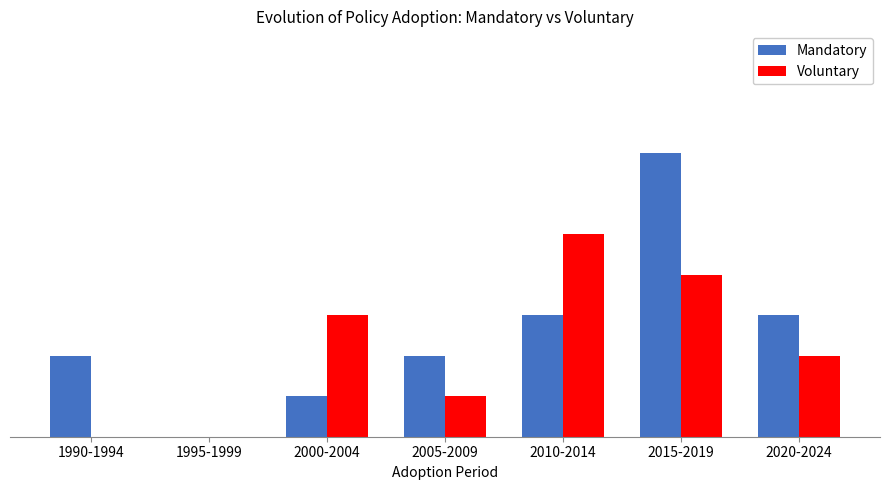

Which series has the largest range (max minus min)?

Mandatory